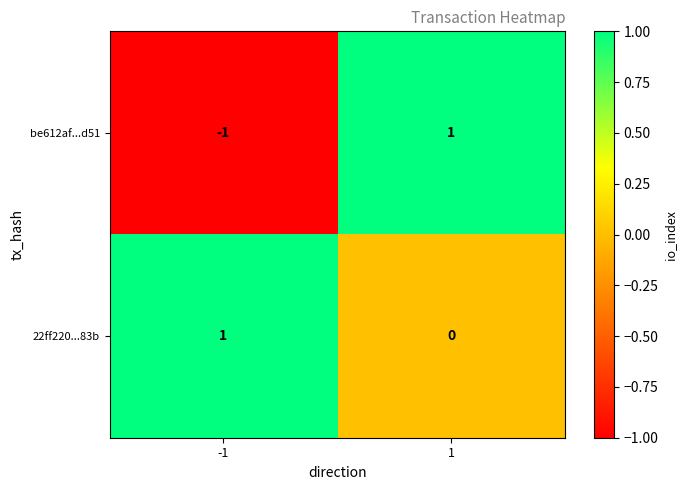

The value of be612af...d51 at -1 is 0. True or false?

False